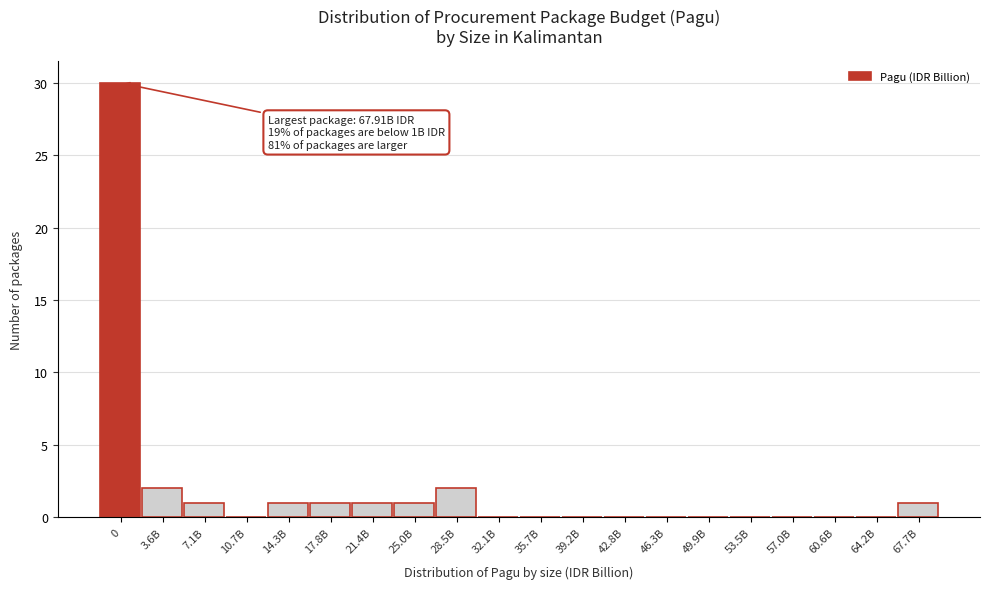

Reading left to right, transcribe all the data shown in this chart.

0=30	3.6B=2	7.1B=1	10.7B=0	14.3B=1	17.8B=1	21.4B=1	25.0B=1	28.5B=2	32.1B=0	35.7B=0	39.2B=0	42.8B=0	46.3B=0	49.9B=0	53.5B=0	57.0B=0	60.6B=0	64.2B=0	67.7B=1